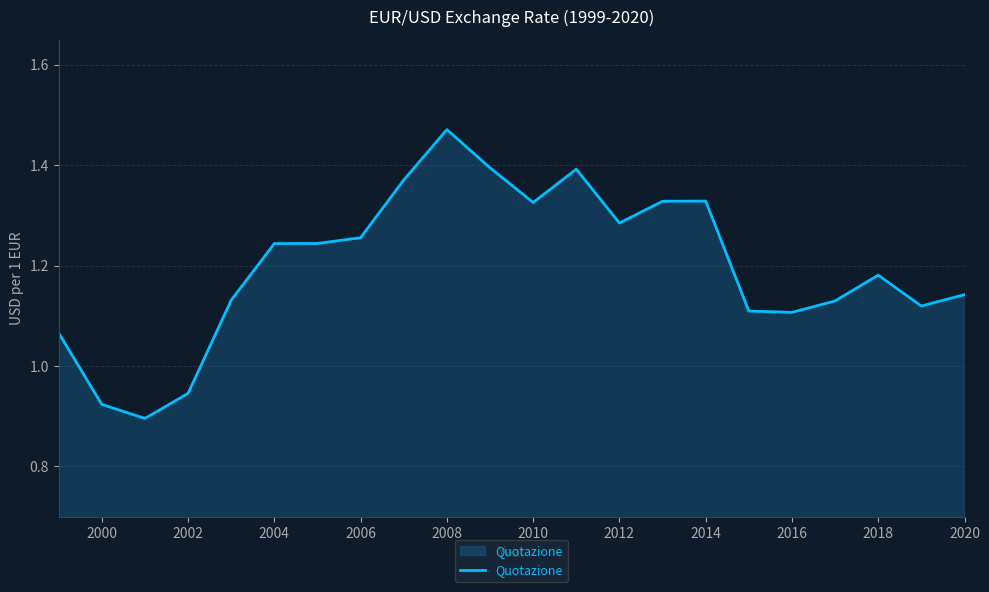

Does the chart have visible grid lines?

Yes